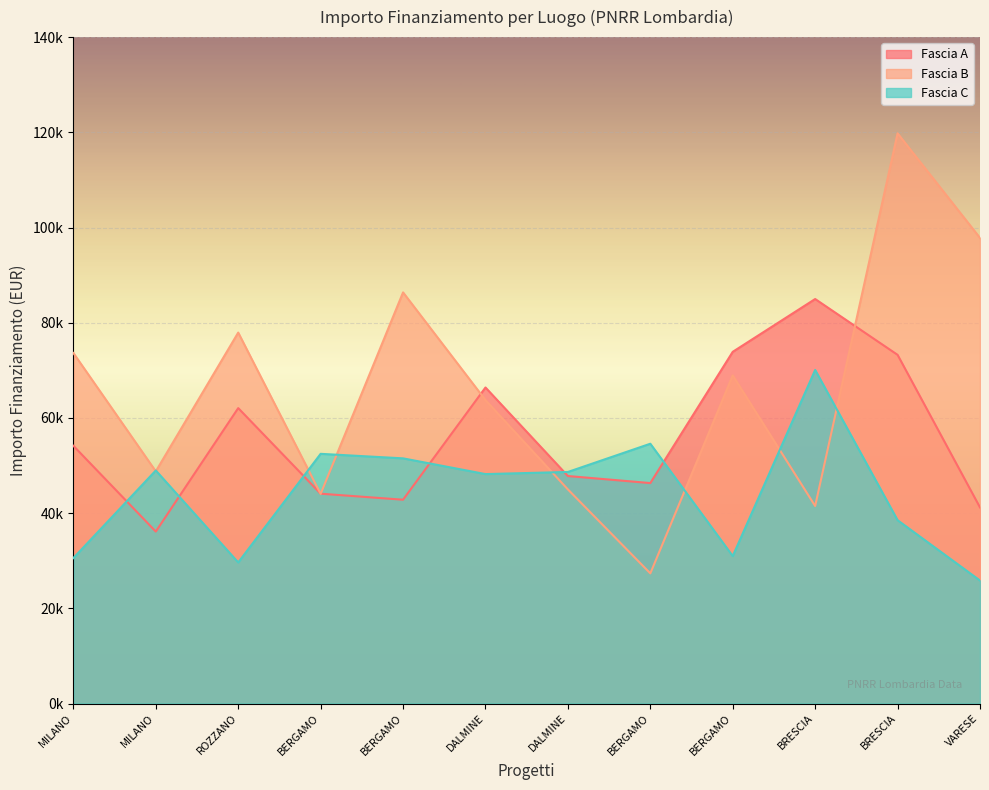

True or false: Fascia A has more than 0 points higher than both neighbors.

True